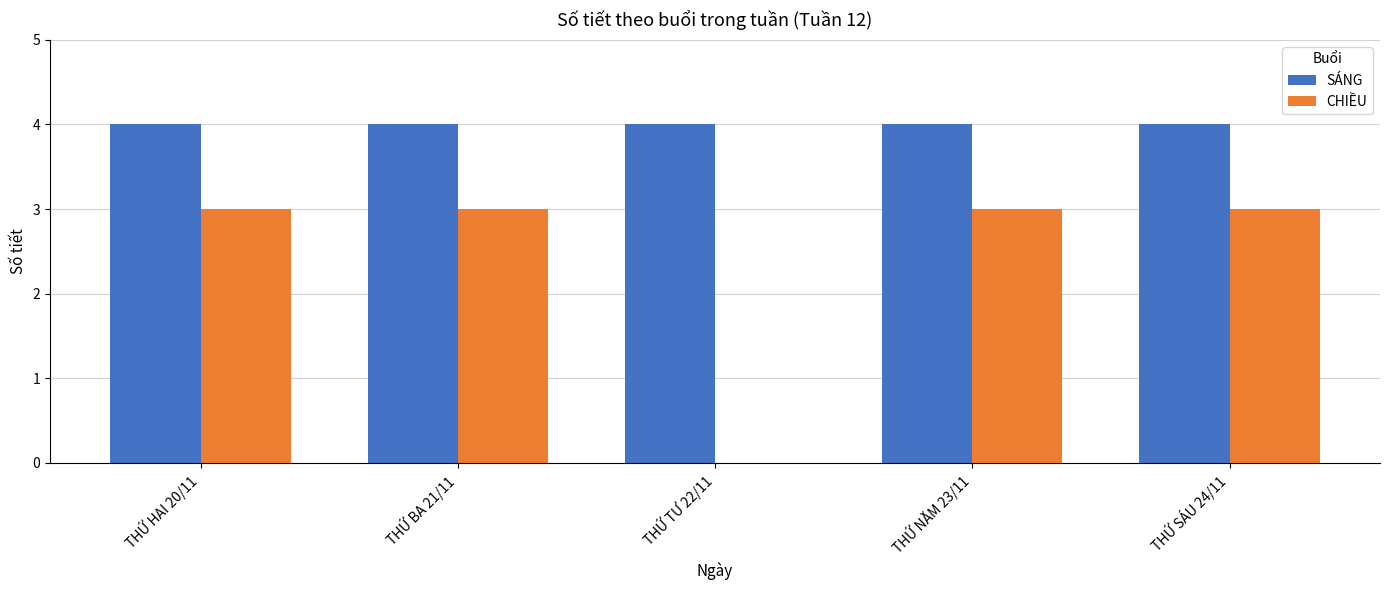

What is the sum of the CHIỀU values at THỨ HAI 20/11 and THỨ BA 21/11?

6